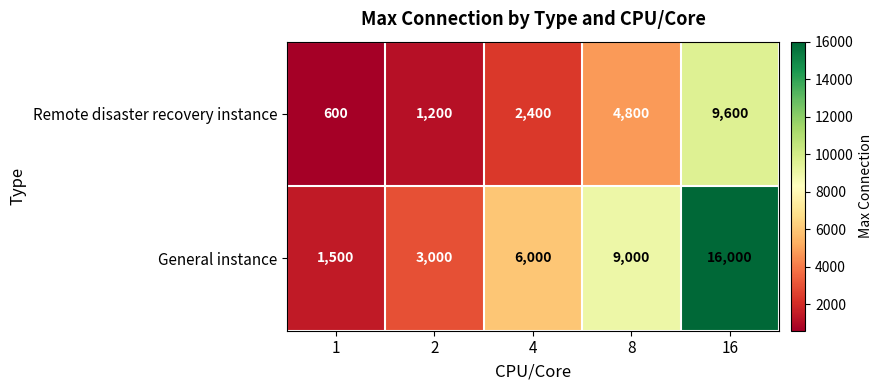

The Remote disaster recovery instance series shows 1200 at 2. True or false?

True